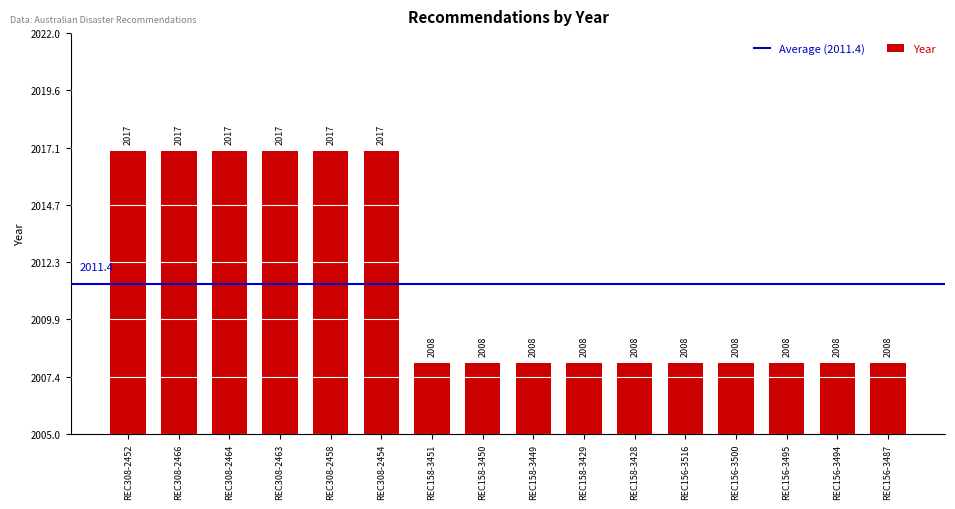

Are the bars horizontal?

No